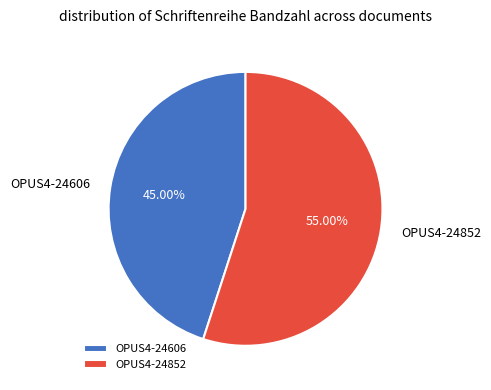

Rank the categories by value from highest to lowest.

OPUS4-24852, OPUS4-24606